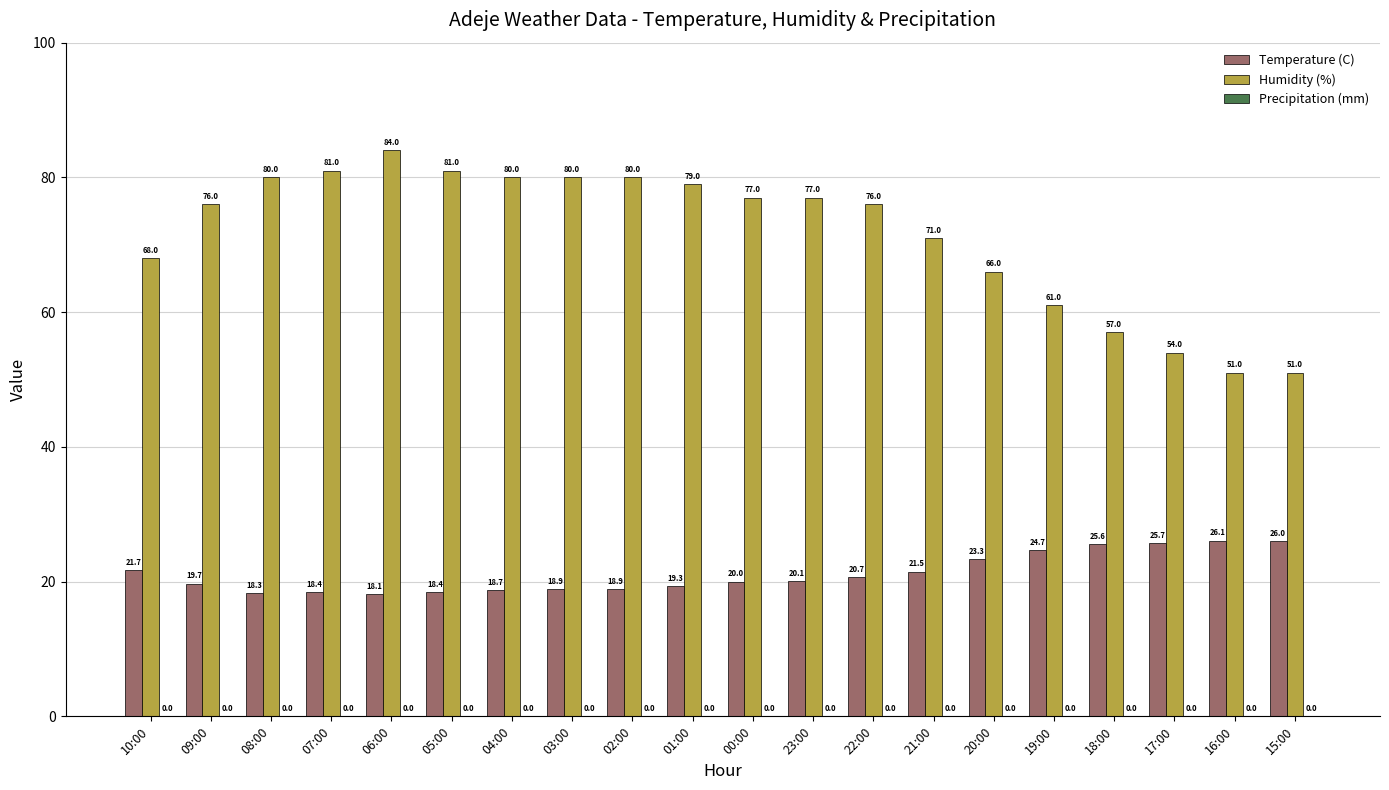

The value of Temperature (C) at 16:00 is 26.1. True or false?

True